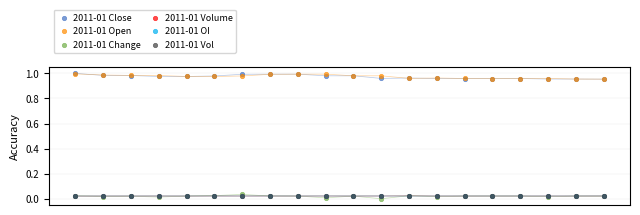

What are all the series names shown in the legend?

2011-01 Close, 2011-01 Open, 2011-01 Change, 2011-01 Volume, 2011-01 OI, 2011-01 Vol